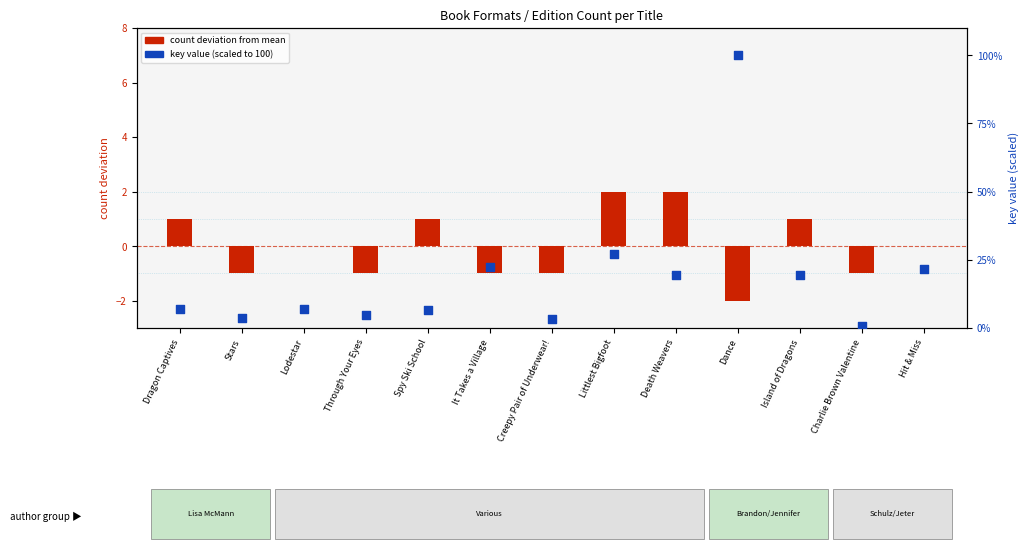

Which series has the largest total across all categories?

key (scaled 0-100)